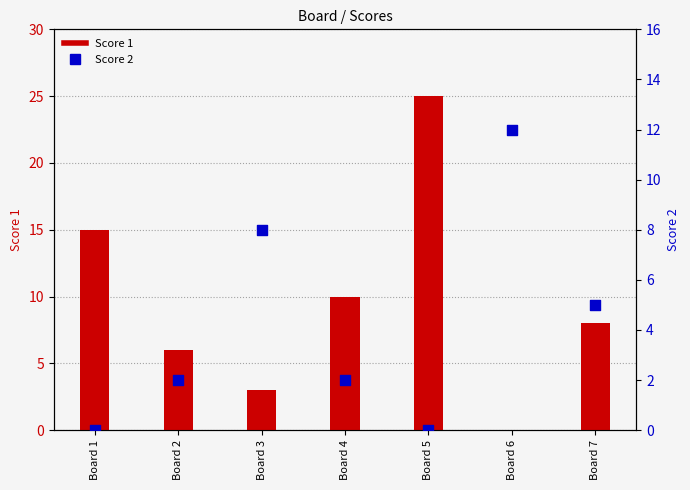

At how many categories does at least one series exceed 4?

7